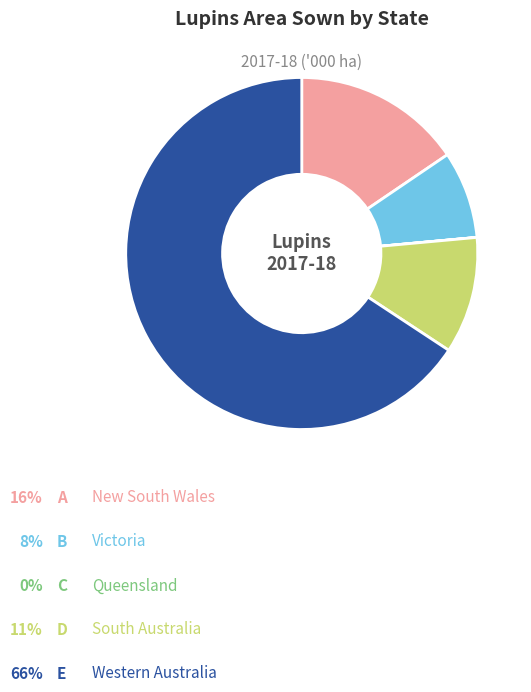

Is there any slice that represents more than half of the pie?

Yes